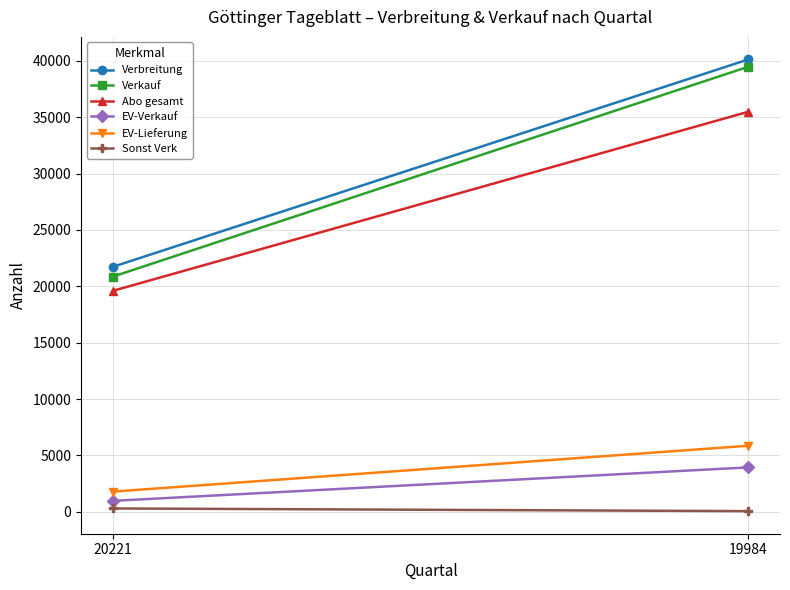

What value does the Sonst Verk series have at 20221, to the nearest 5?

295